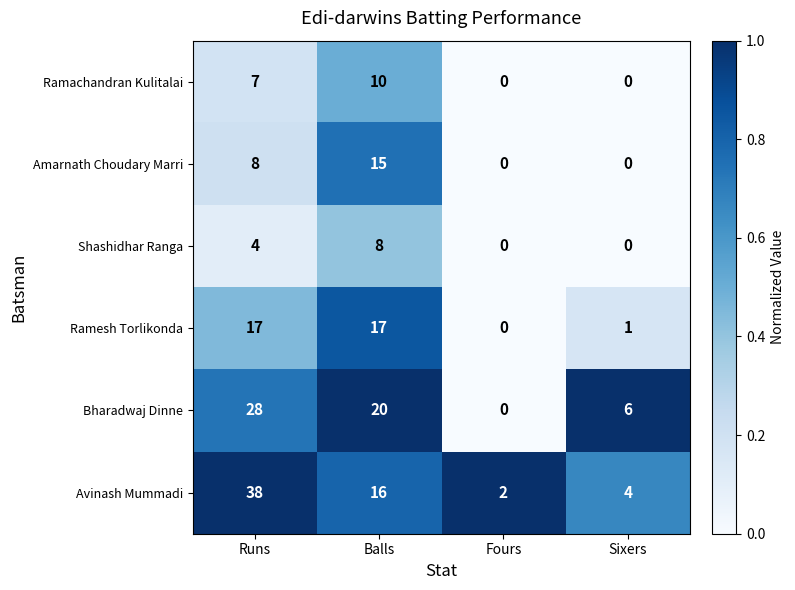

Reading left to right, what are all the values shown in this chart?

Ramachandran Kulitalai: 7	10	0	0
Amarnath Choudary Marri: 8	15	0	0
Shashidhar Ranga: 4	8	0	0
Ramesh Torlikonda: 17	17	0	1
Bharadwaj Dinne: 28	20	0	6
Avinash Mummadi: 38	16	2	4